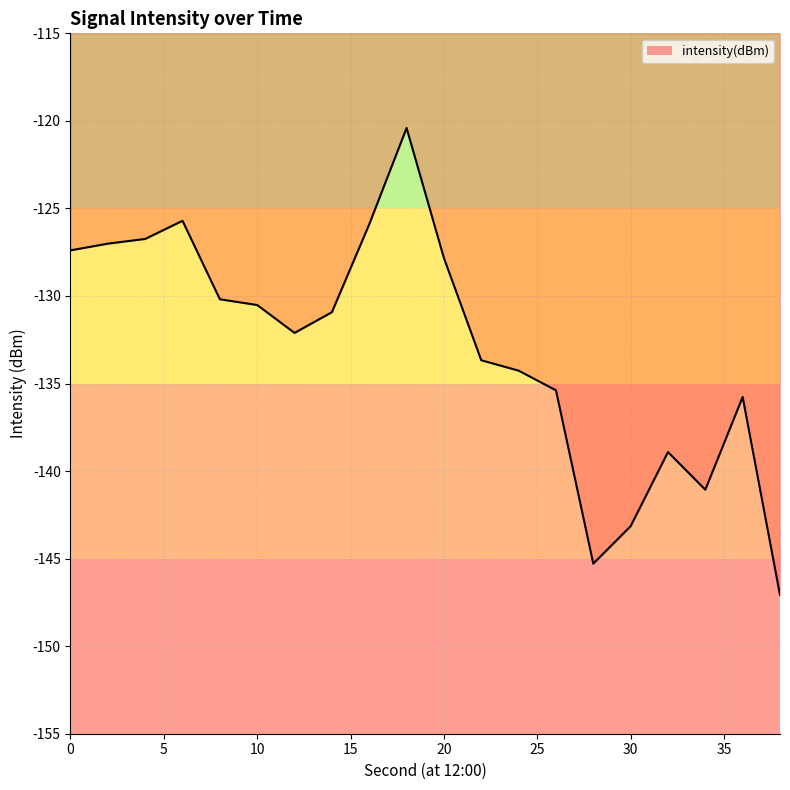

What is the minimum value shown in the chart?

-147.1